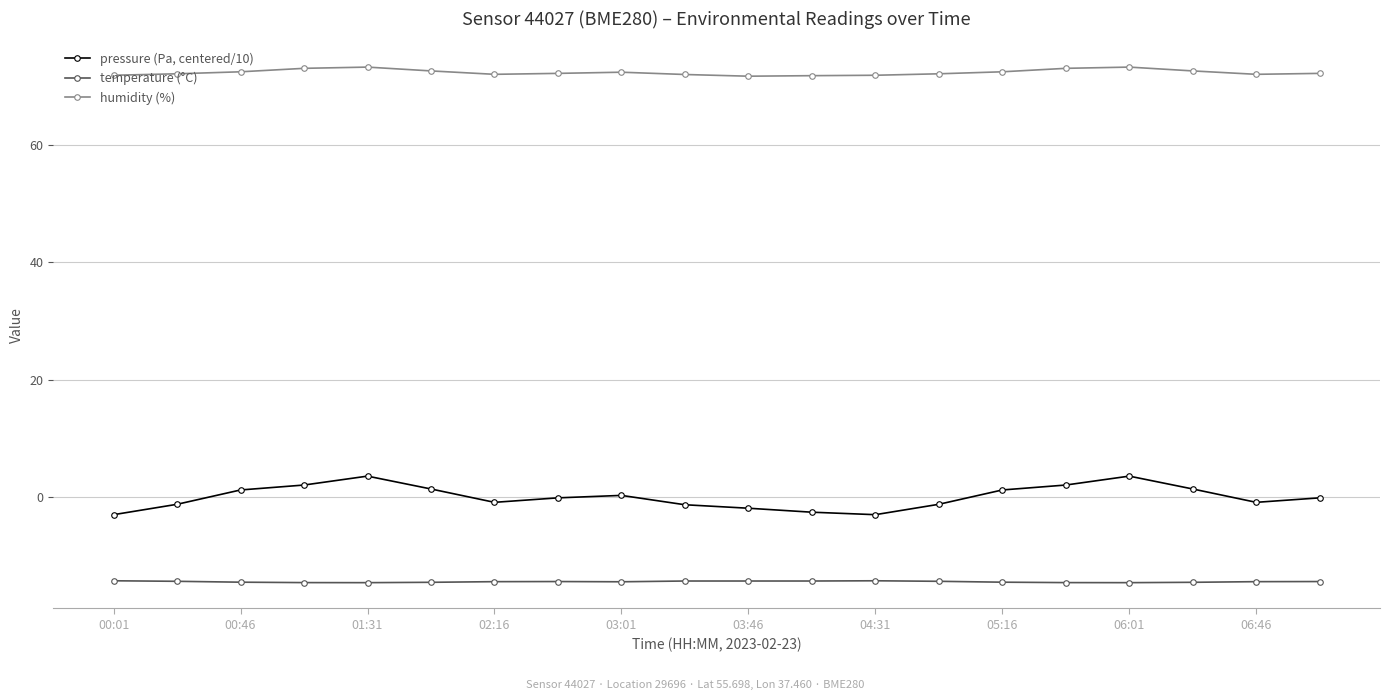

What is the sum of all humidity (%) values?

1446.5